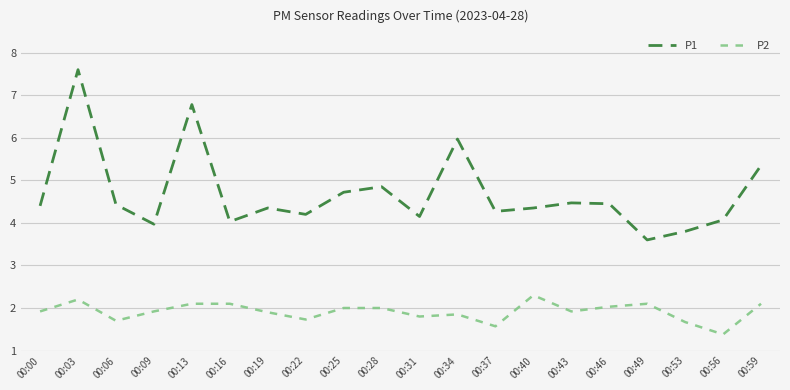

At which category is the sum across all series the highest?

00:03